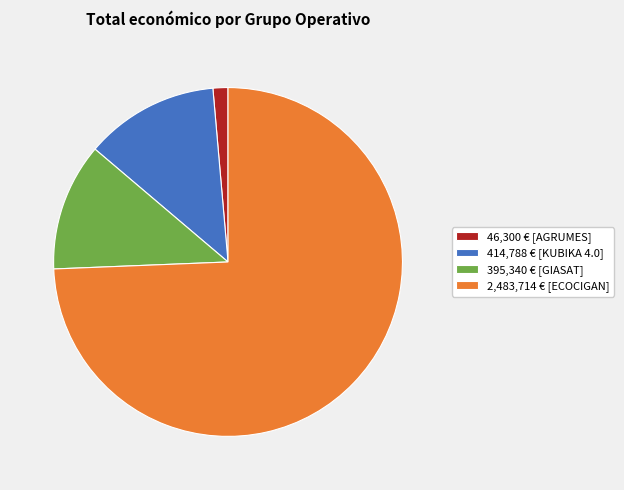

Does 46,300 € [AGRUMES] account for over 50% of the chart?

No